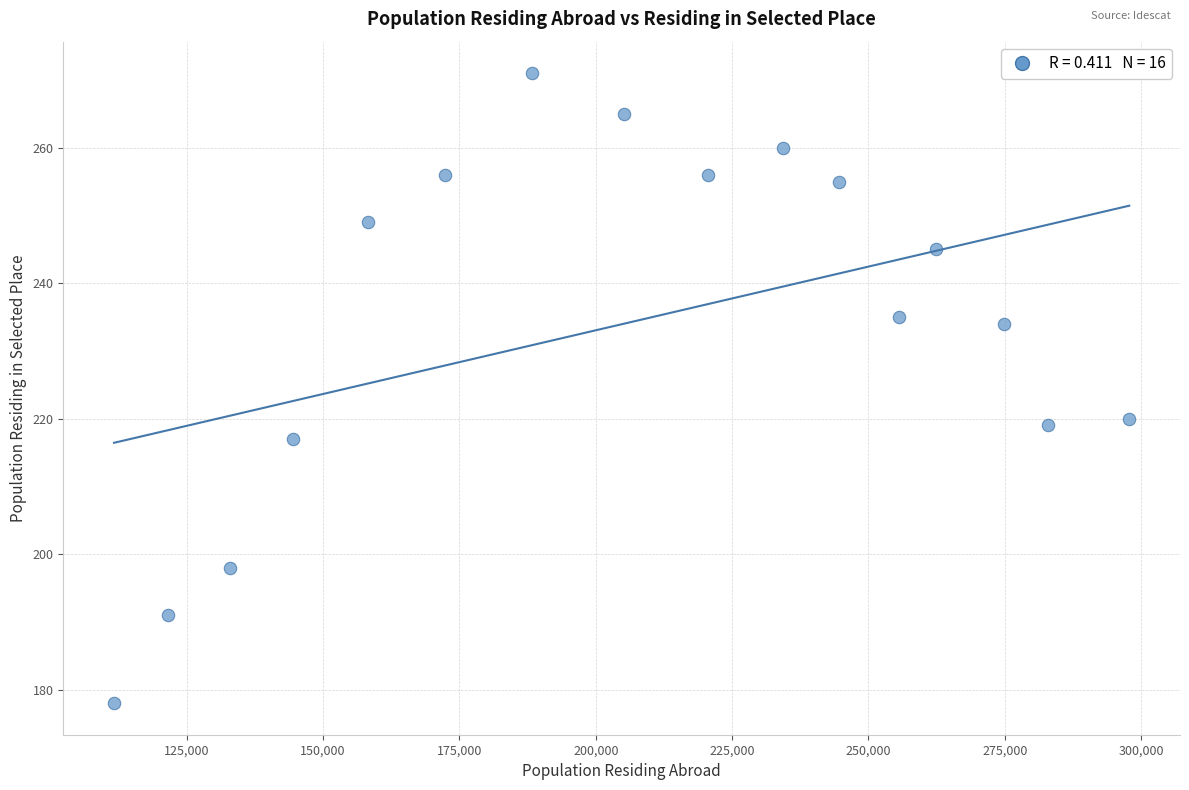

What is the range of X values (max minus min)?

186195